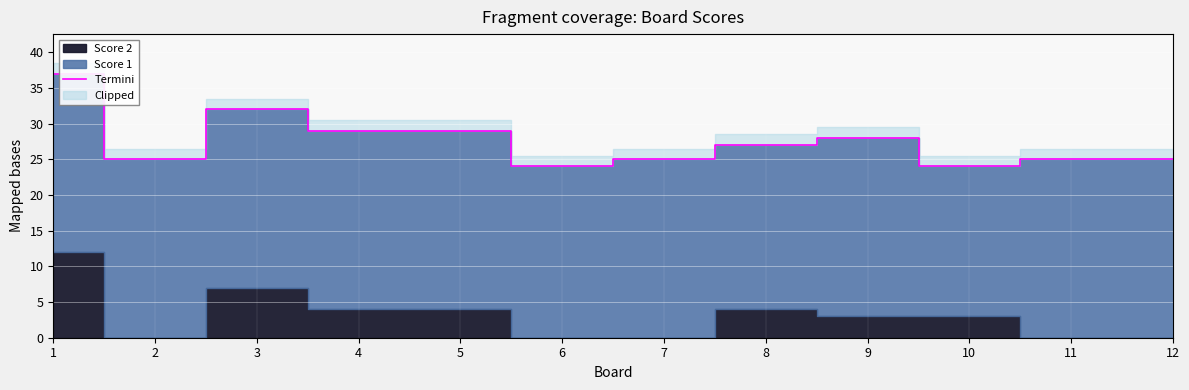

Where is the first local maximum?

3